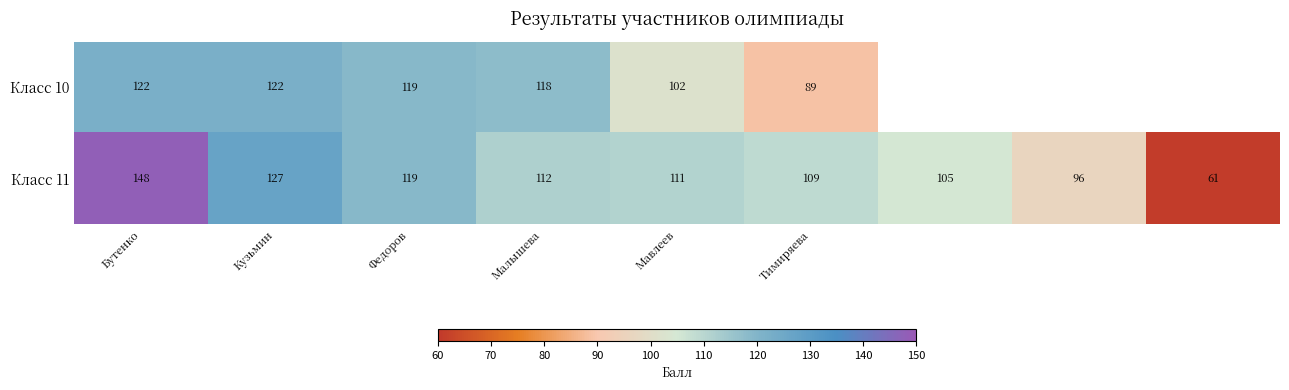

What is the smallest value displayed?

61.0